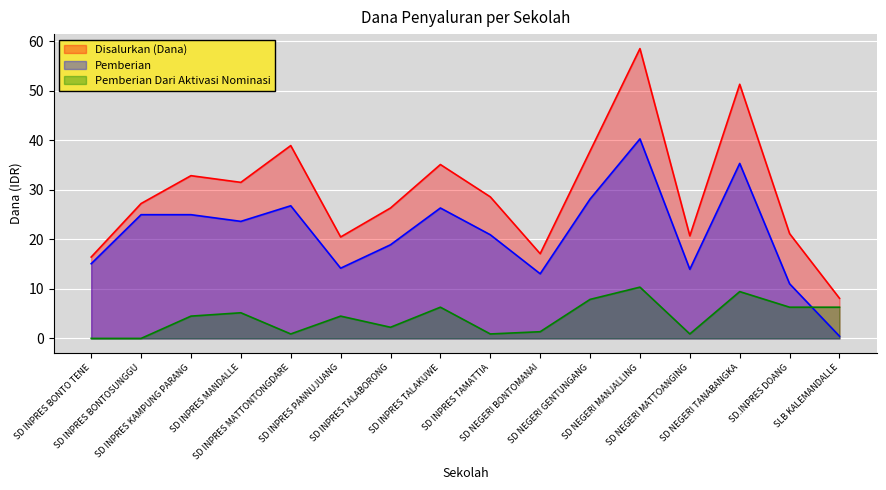

What is the label of the 2nd point from the right?

SD.INPRES DOANG